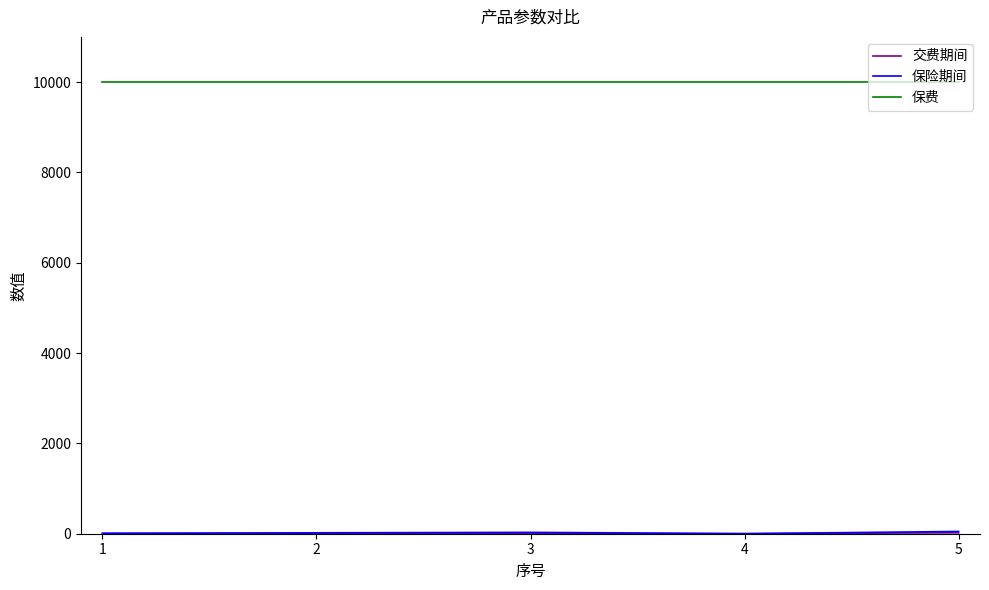

Which series has the largest total across all categories?

保费